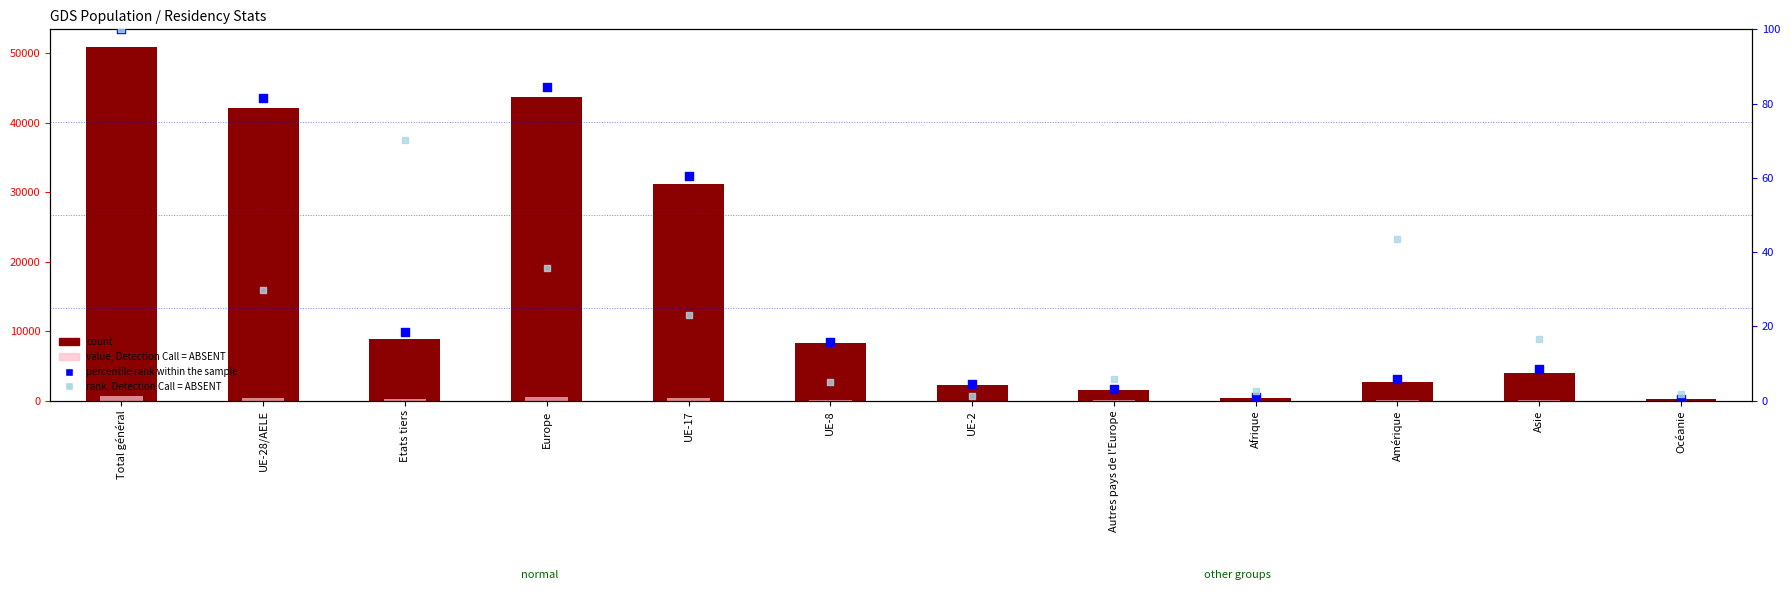

Is the value of rank, Detection Call = ABSENT at Europe greater than the value of count at Etats tiers?

No